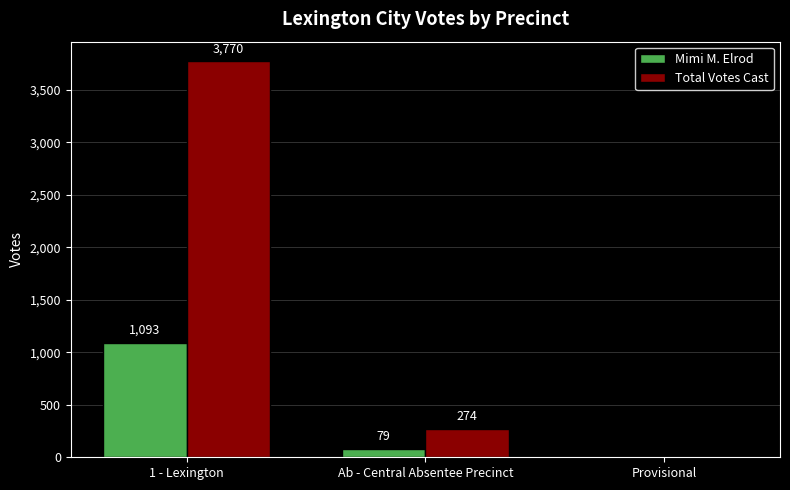

What is the sum of all Mimi M. Elrod values?

1172